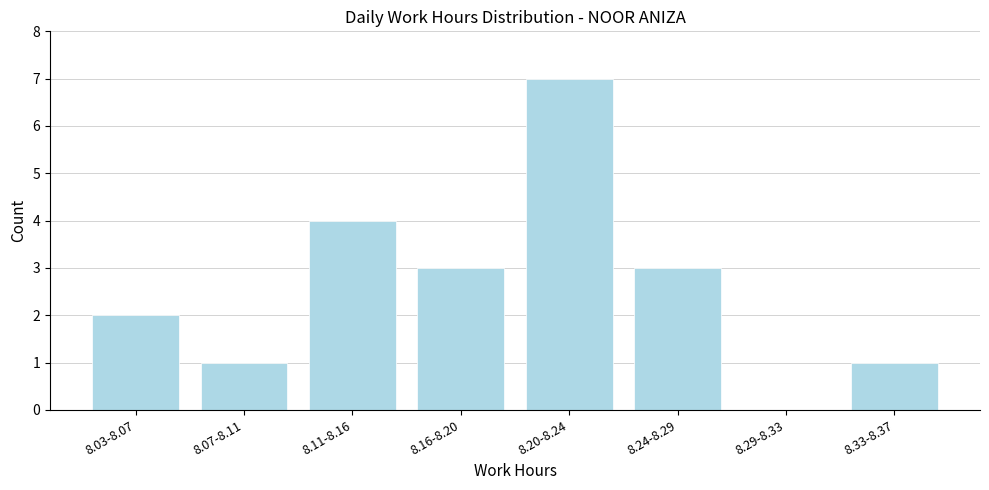

Reading left to right, list all the values displayed in this chart.

8.03-8.07=2	8.07-8.11=1	8.11-8.16=4	8.16-8.20=3	8.20-8.24=7	8.24-8.29=3	8.29-8.33=0	8.33-8.37=1